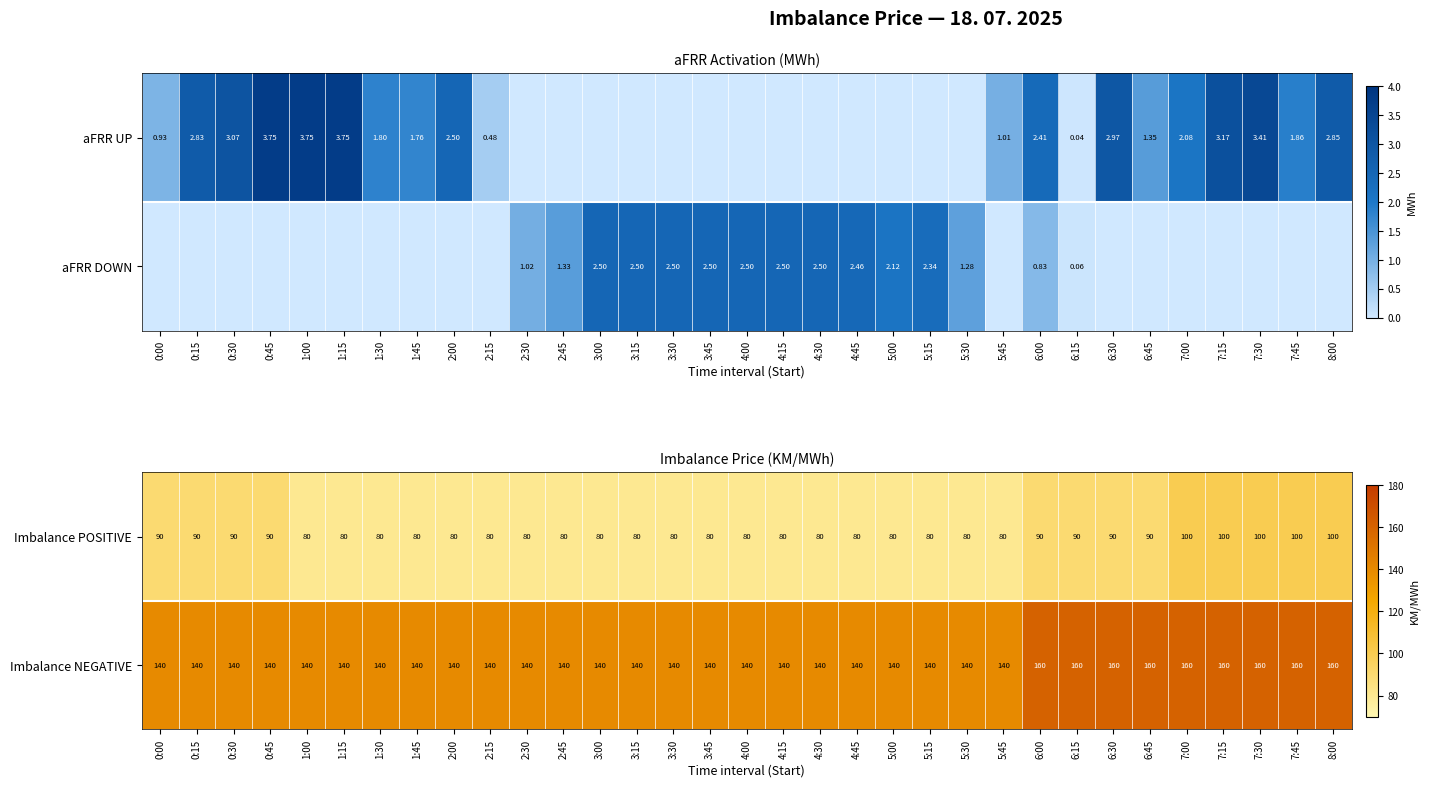

Is it true that Imbalance NEGATIVE equals 140 at 4:15?

True